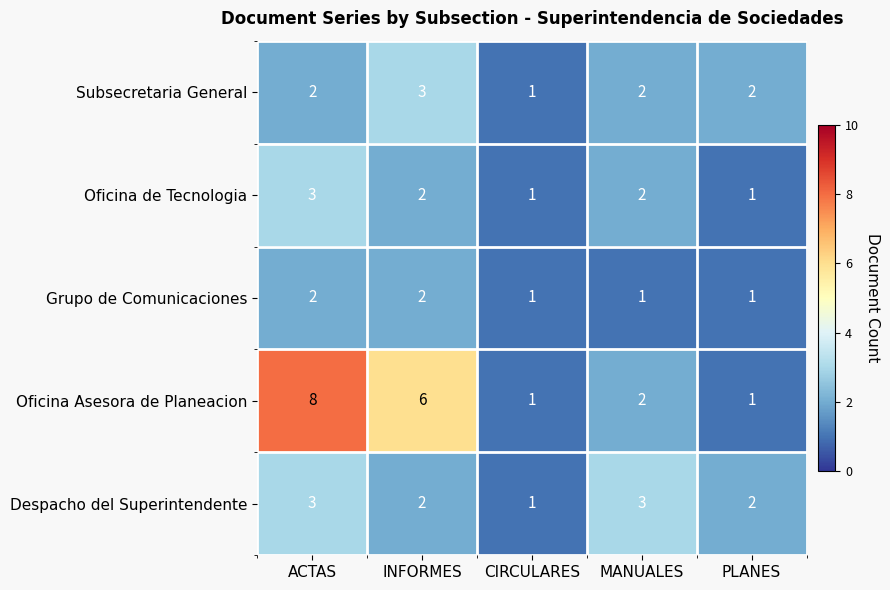

At which category is the sum across all series the highest?

ACTAS